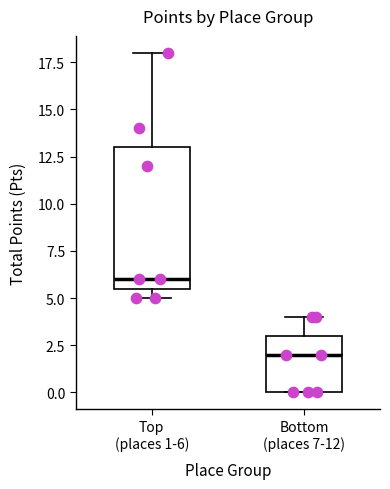

Reading left to right, read every box against the y-axis: the position of its median line, the range the box covers, and the ends of its whiskers. The values are not printed on the chart, so give them approximately, as read against the axis.

Top (places 1-6): median 6.0, box 5.5 to 13.0, whiskers 5.0 to 18.0
Bottom (places 7-12): median 2.0, box 0.0 to 3.0, whiskers 0.0 to 4.0